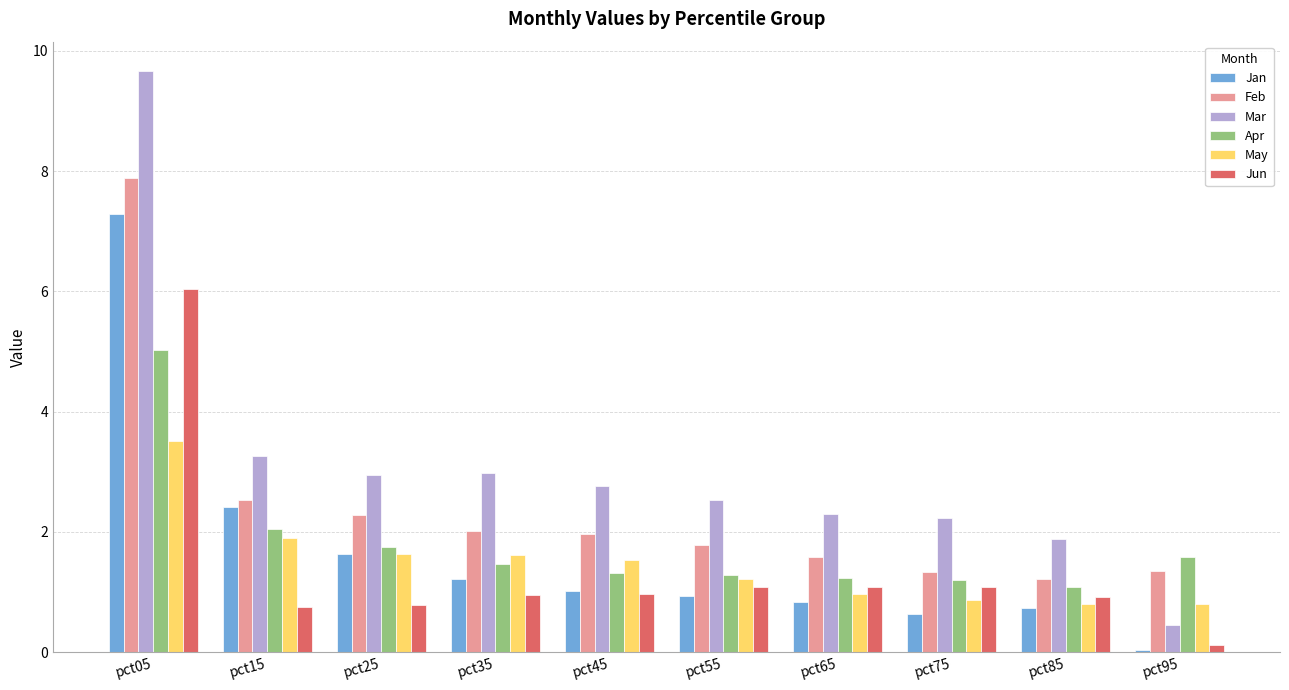

What is the difference between the highest and lowest values at pct25?

2.2